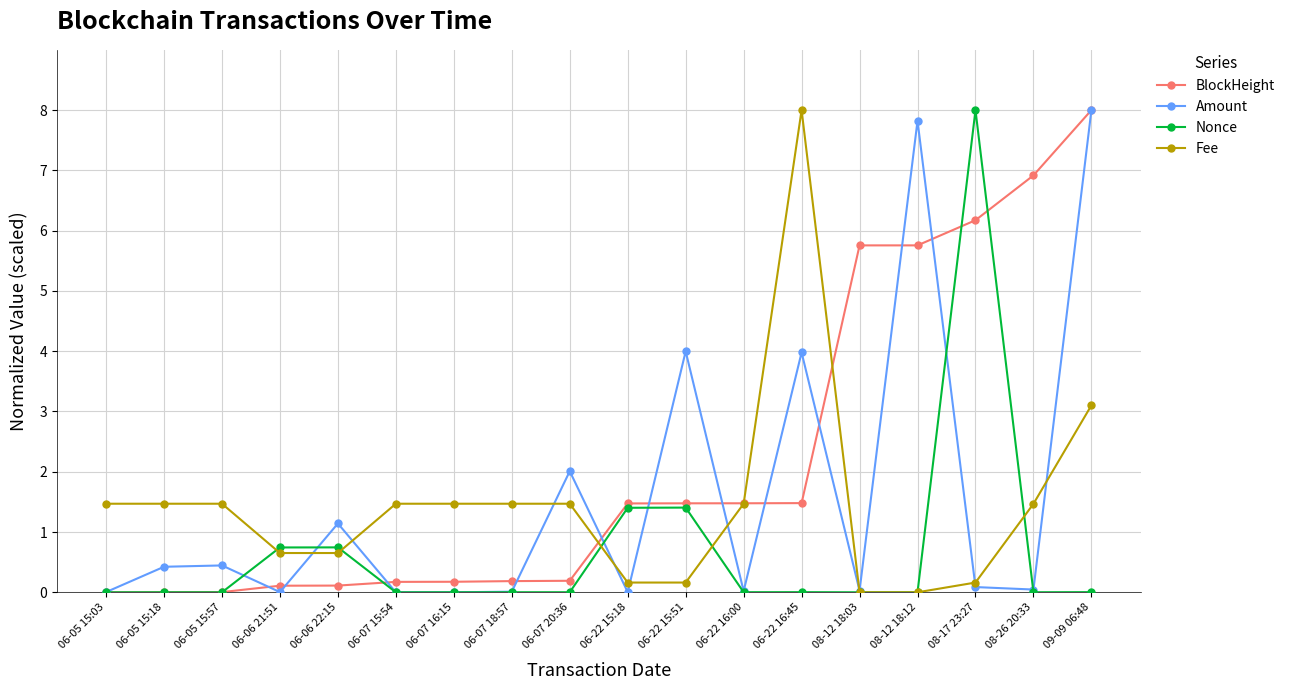

What is the label of the 3rd point from the left?

06-05 15:57